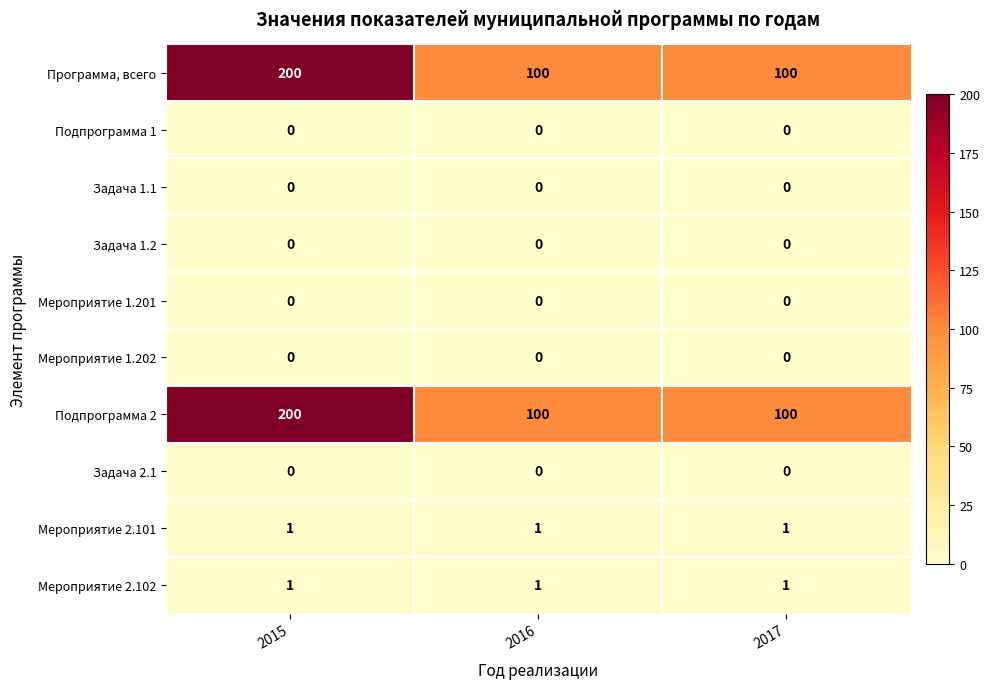

What is the spread (max minus min) of values at 2016?

100